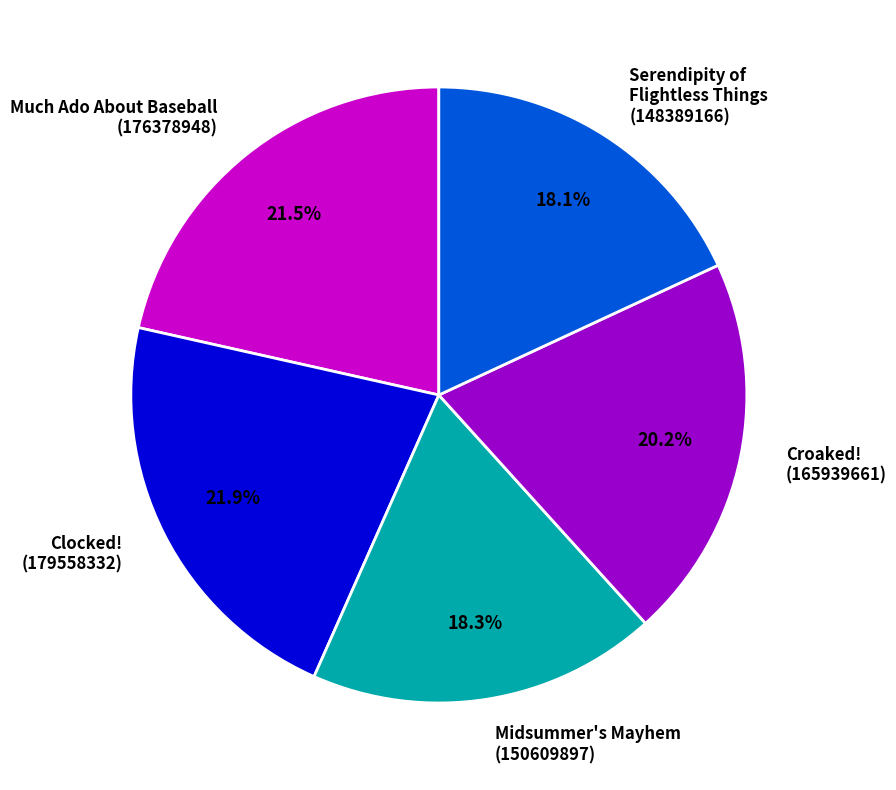

Count the number of slices in the pie.

5